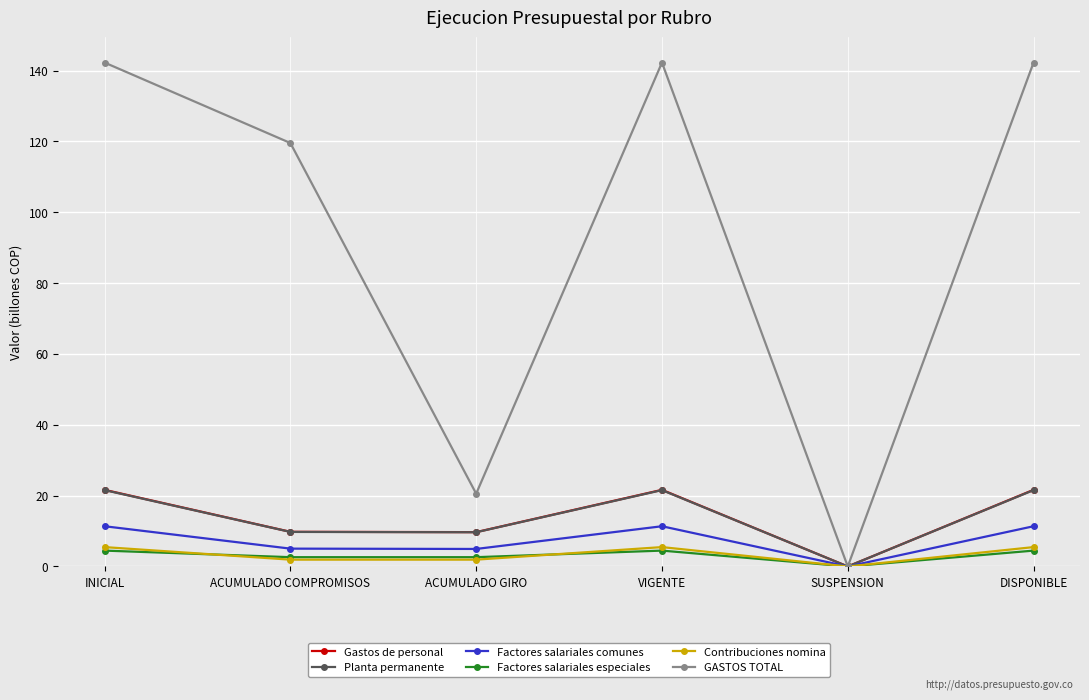

Does the chart have visible grid lines?

Yes